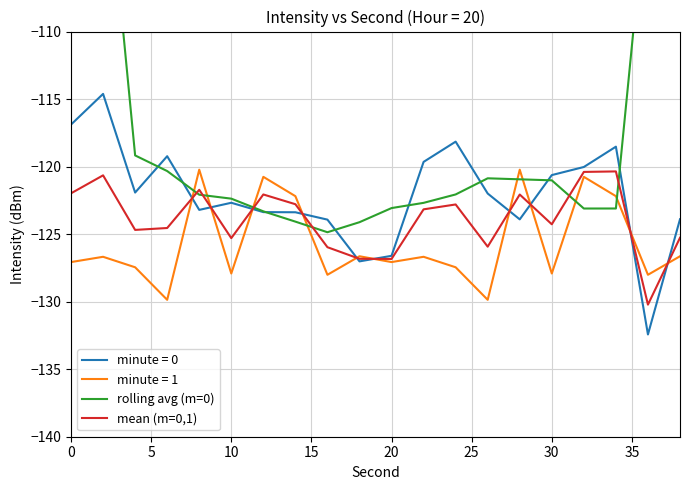

The minute = 0 series shows -120.6 at 30. True or false?

True